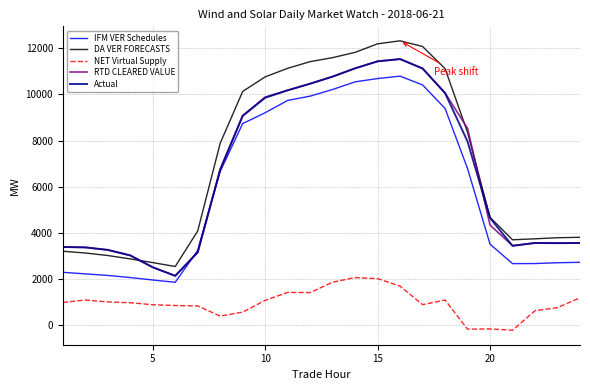

Which series has the largest range (max minus min)?

DA VER FORECASTS